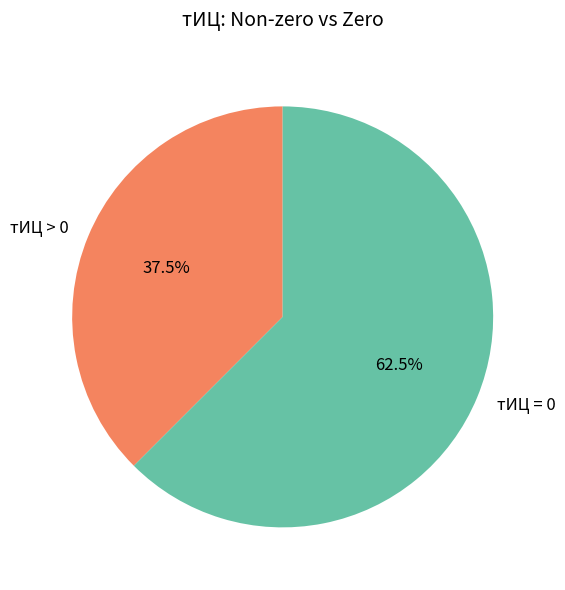

Which category has the smallest portion of the pie?

тИЦ > 0